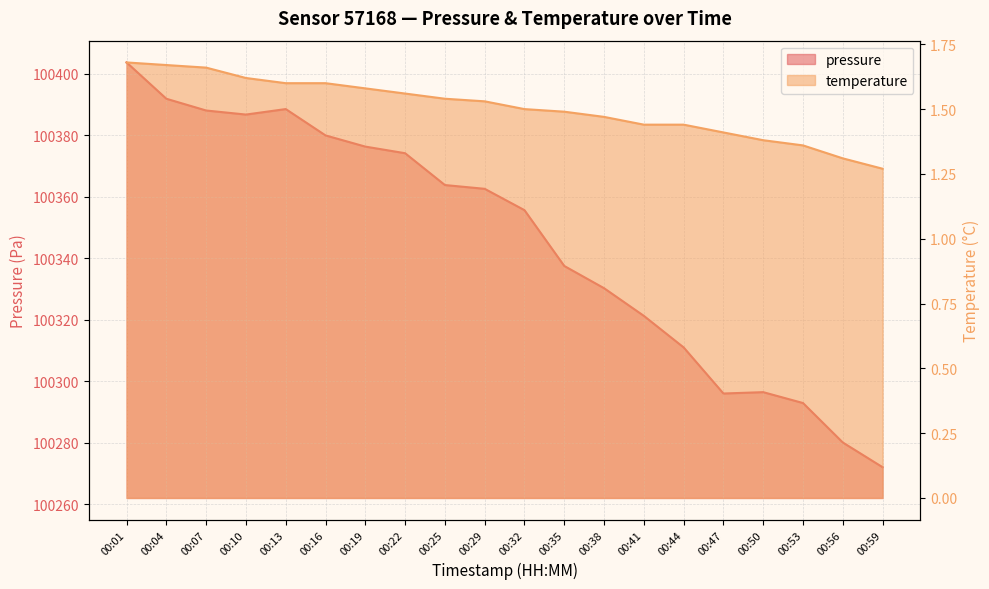

Count the number of data series in this chart.

2